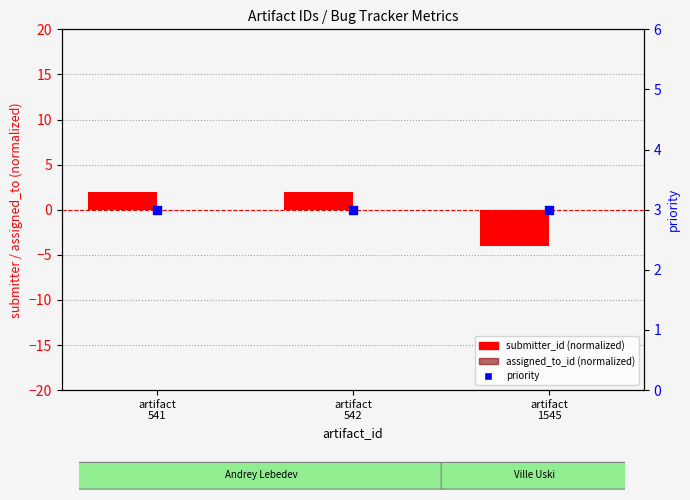

What are all the series names shown in the legend?

submitter_id (normalized), assigned_to_id (normalized), priority